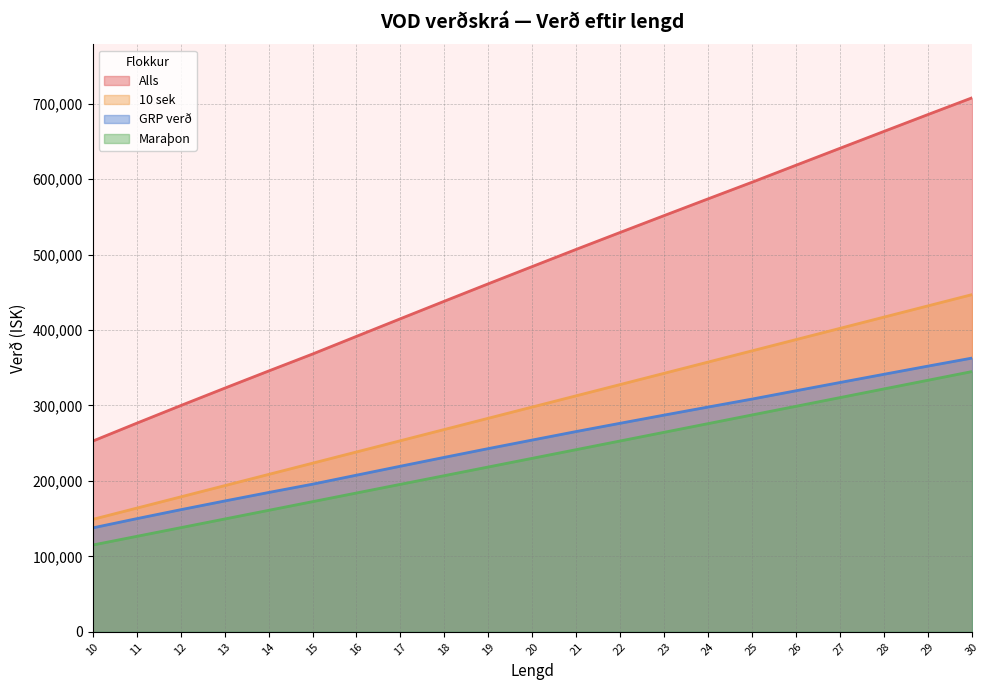

What is the value of the GRP verð point at the 5th from the left?

184668